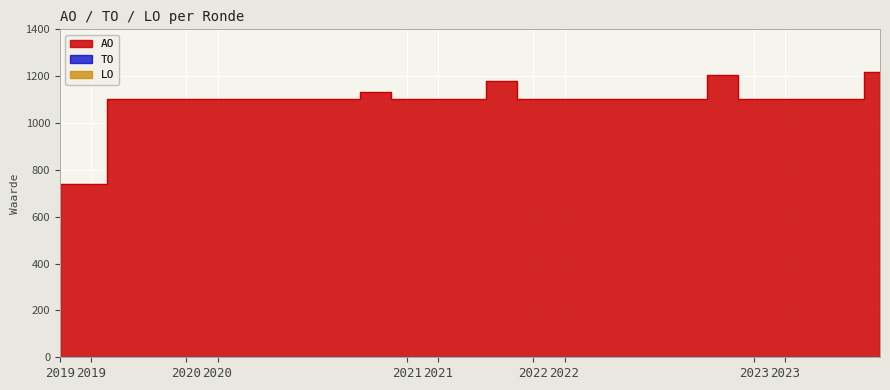

How many categories are shown in the chart?

27